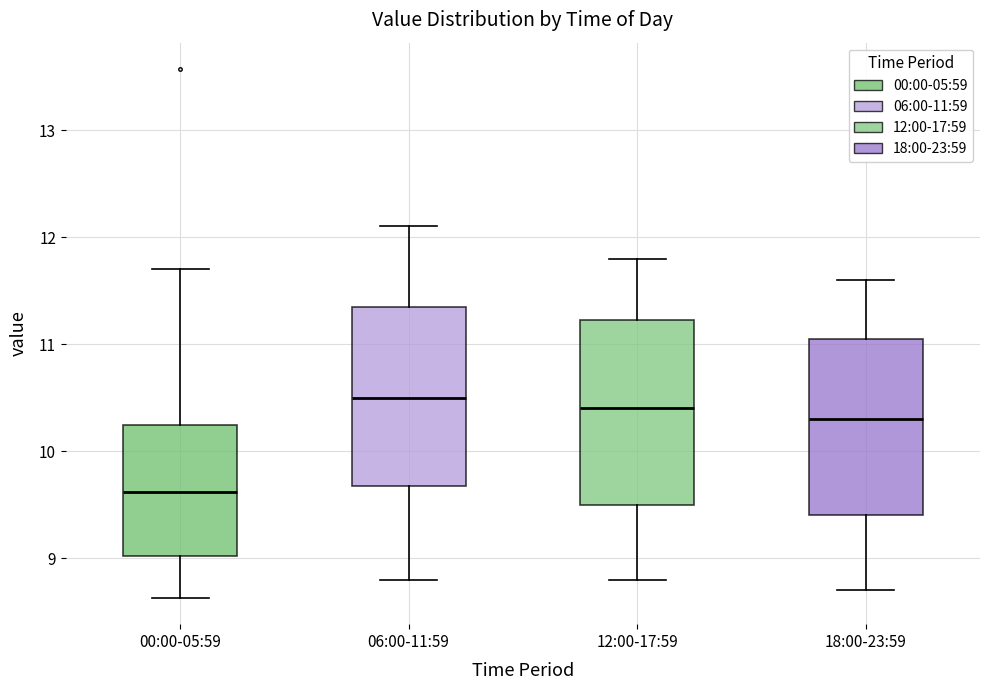

Where does the lower whisker of the box for 18:00-23:59 end on the y-axis? The values are not printed on the chart, so give them approximately, as read against the axis.

8.7